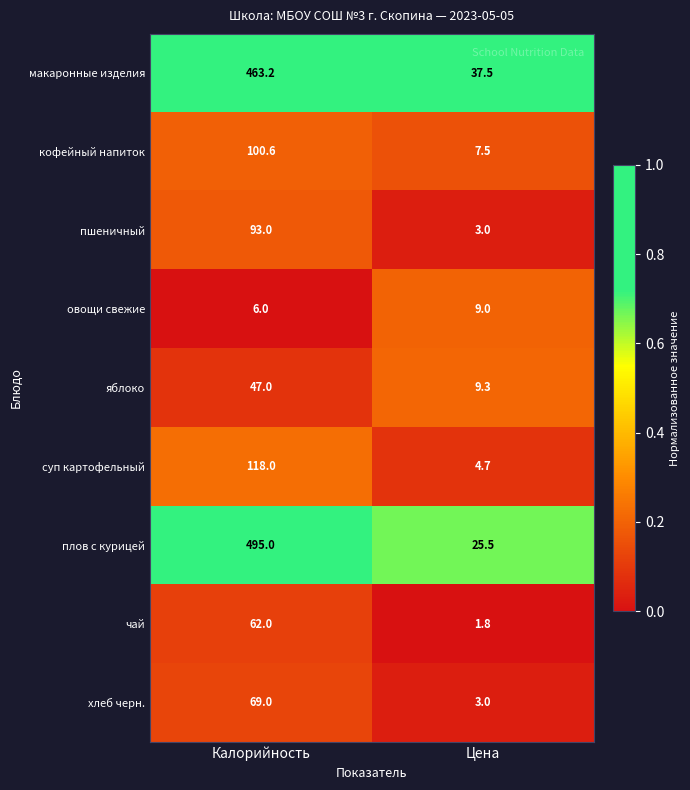

Reading left to right, what are all the values shown in this chart?

макаронные изделия: Калорийность=463.2	Цена=37.5
кофейный напиток: Калорийность=100.6	Цена=7.5
пшеничный: Калорийность=93.0	Цена=3.0
овощи свежие: Калорийность=6.0	Цена=9.0
яблоко: Калорийность=47.0	Цена=9.3
суп картофельный: Калорийность=118.0	Цена=4.7
плов с курицей: Калорийность=495.0	Цена=25.5
чай: Калорийность=62.0	Цена=1.8
хлеб черн.: Калорийность=69.0	Цена=3.0